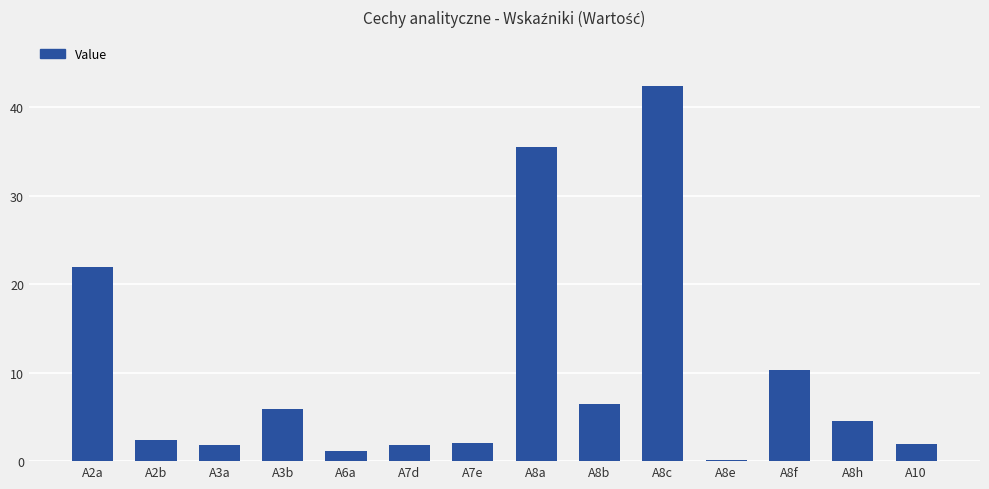

Where does the data first go above 4?

A2a